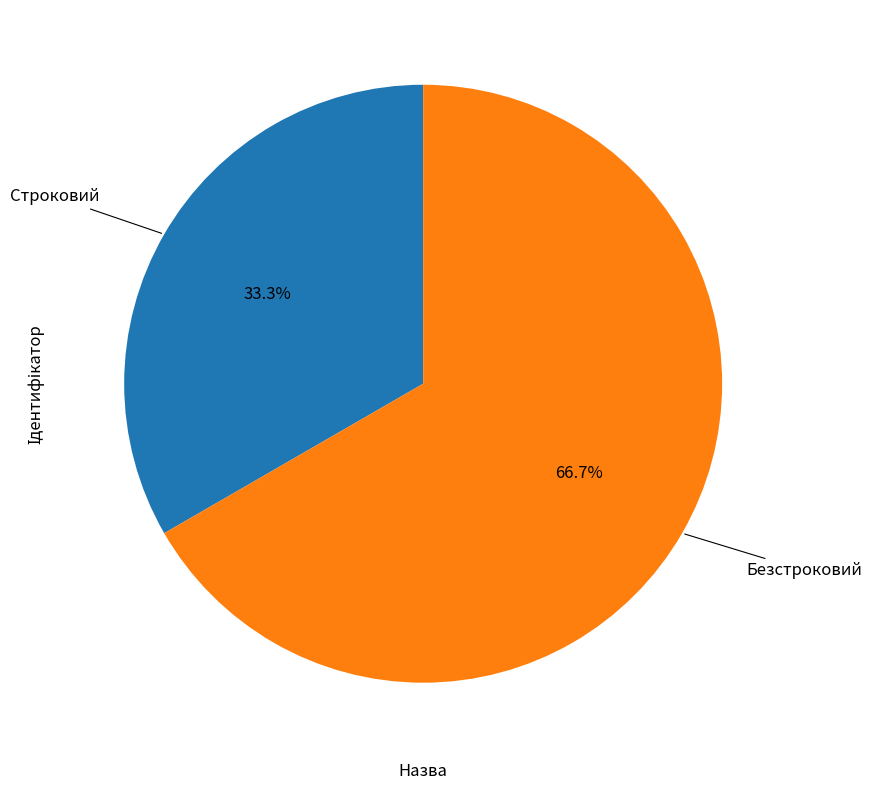

Does Безстроковий account for over 50% of the chart?

Yes